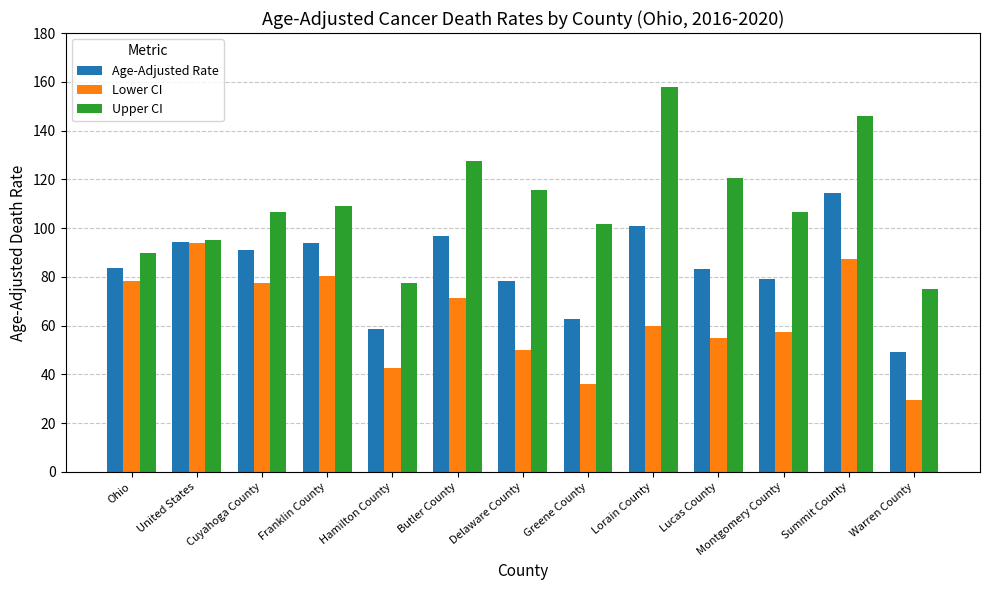

The Age-Adjusted Rate series shows 114.3 at Summit County. True or false?

True